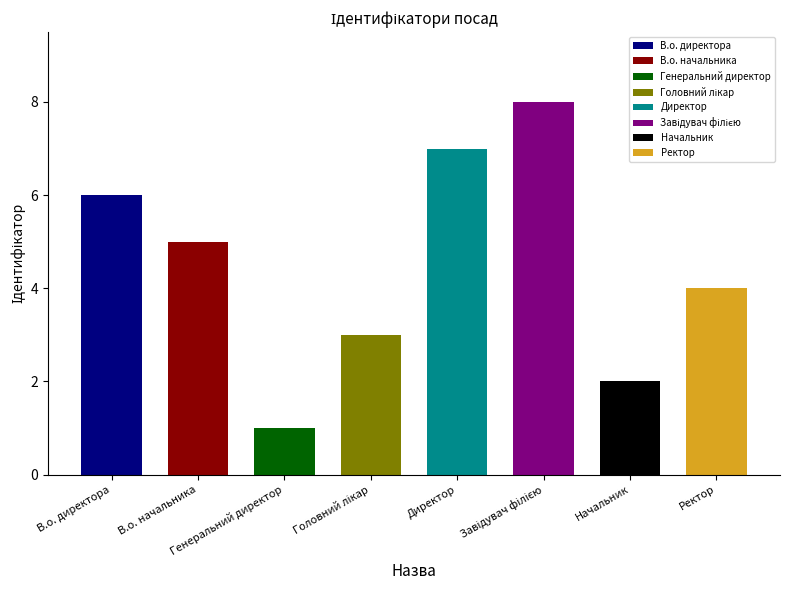

How many bars are there in total?

8